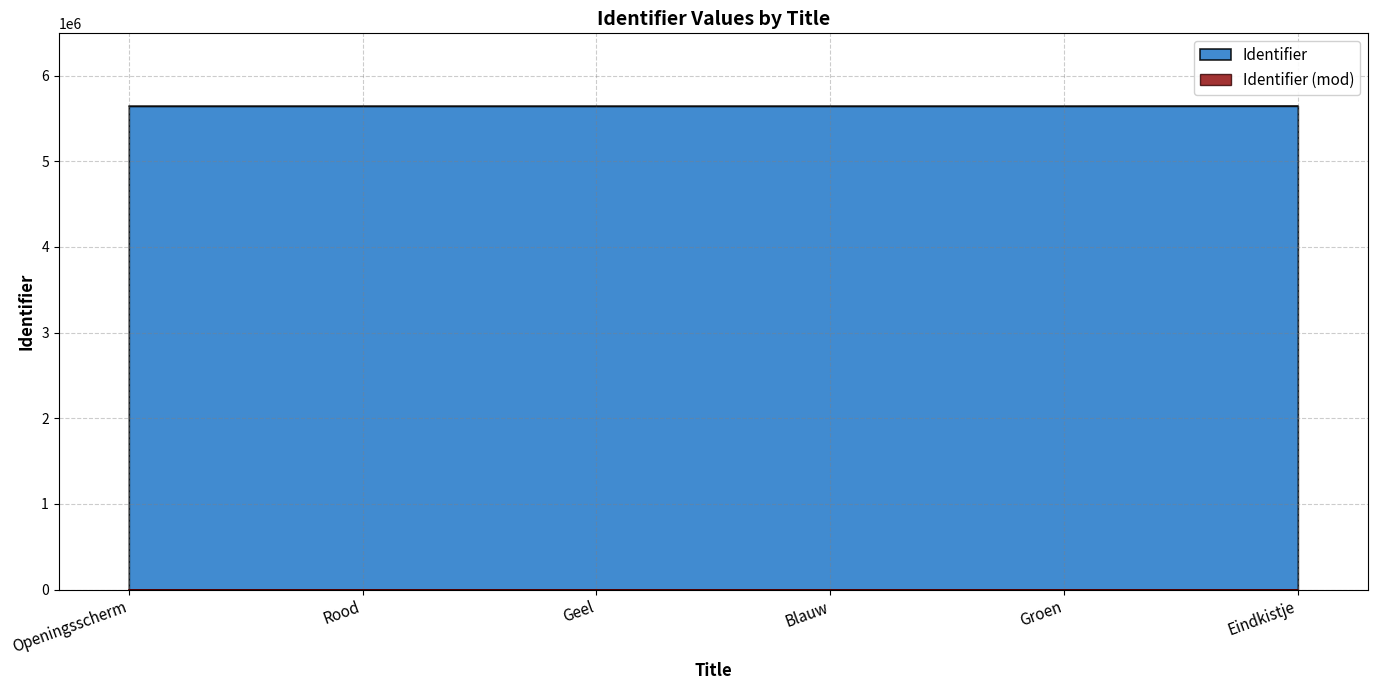

What is the minimum value shown in the chart?

0.1